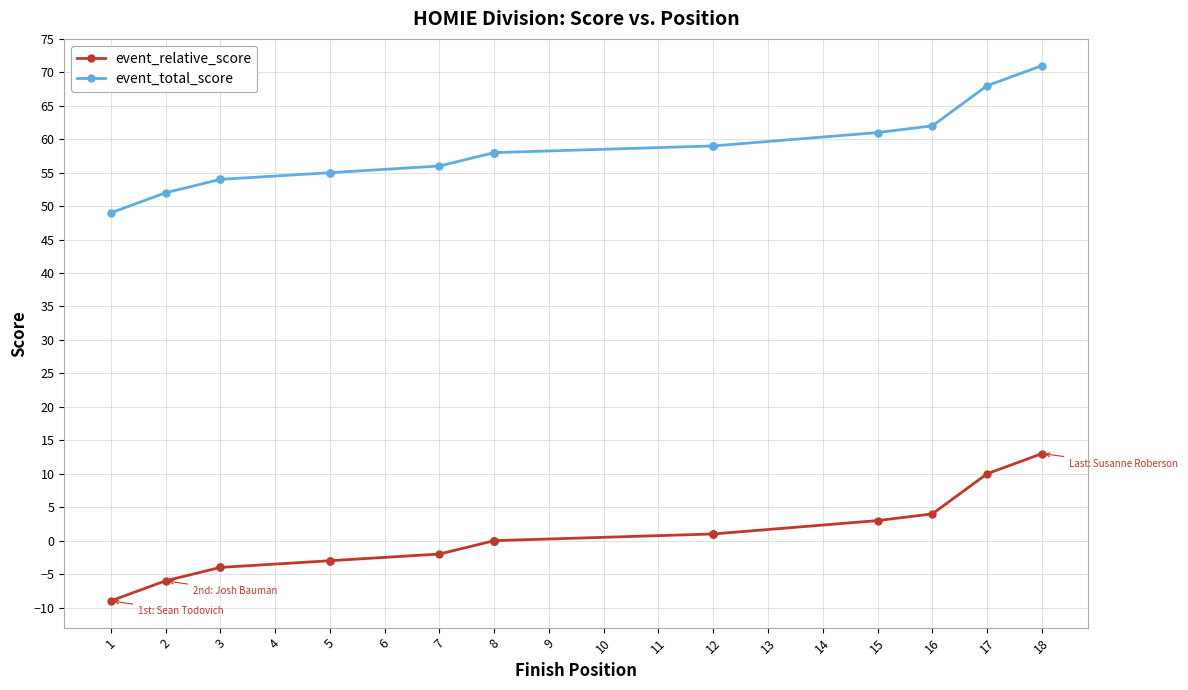

Between 1 and 2, which is larger?

2